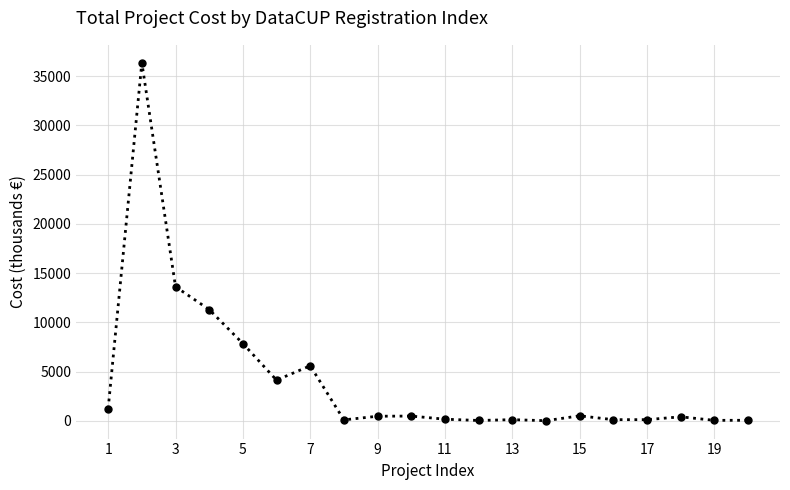

True or false: the data has more than 0 interior local peaks.

True